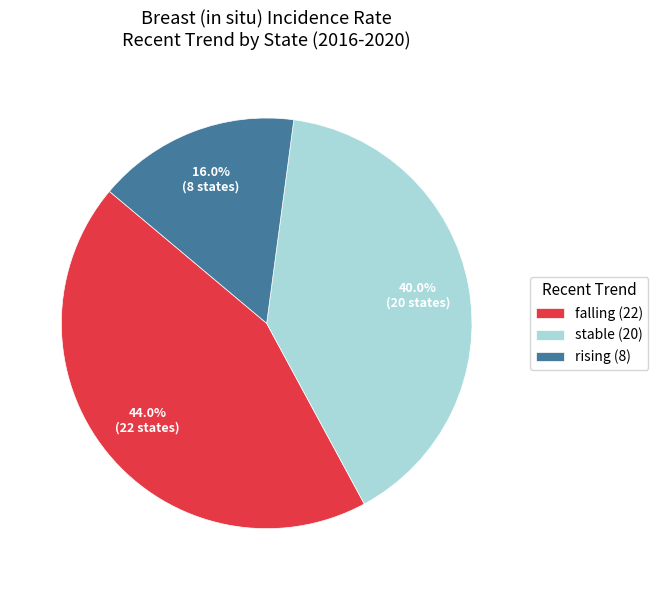

How many slices are in this pie chart?

3